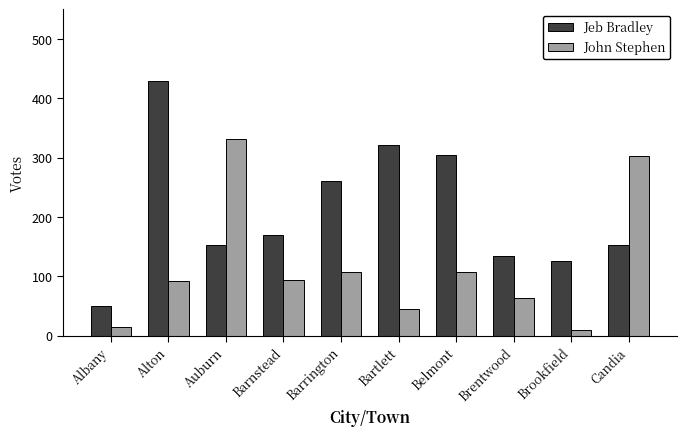

What is the approximate value of Jeb Bradley at Brentwood?

135